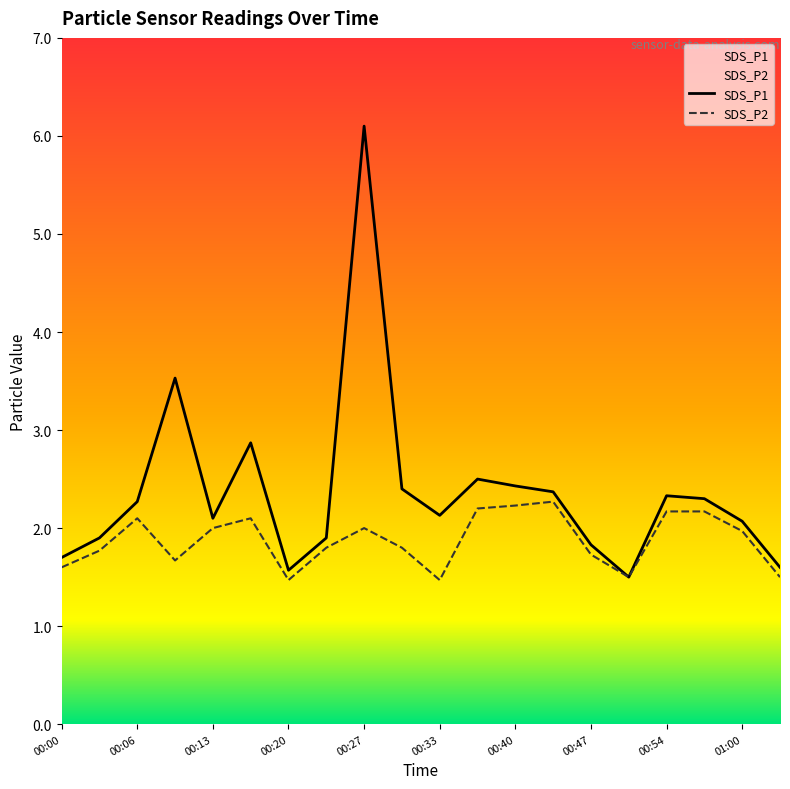

Reading left to right, transcribe all the data shown in this chart.

SDS_P1: 1.7	1.9	2.3	3.5	2.1	2.9	1.6	1.9	6.1	2.4	2.1	2.5	2.4	2.4	1.8	1.5	2.3	2.3	2.1	1.6
SDS_P2: 1.6	1.8	2.1	1.7	2.0	2.1	1.5	1.8	2.0	1.8	1.5	2.2	2.2	2.3	1.7	1.5	2.2	2.2	2.0	1.5